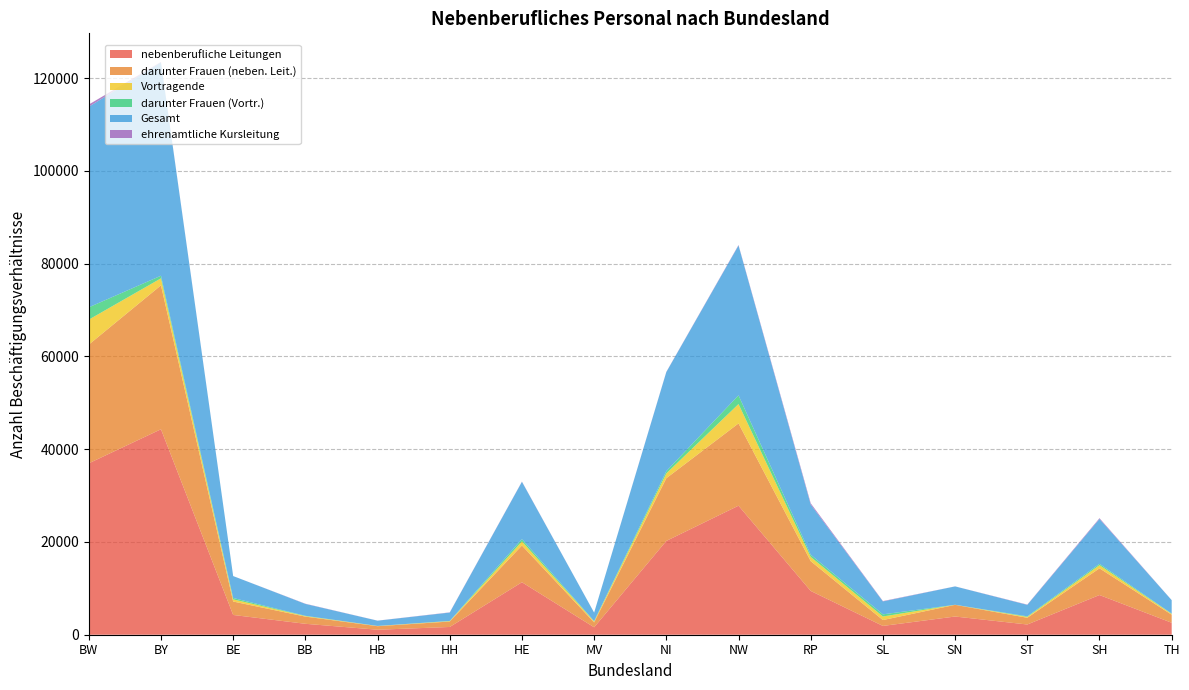

Is it true that nebenberufliche Leitungen equals 40928 at NW?

False